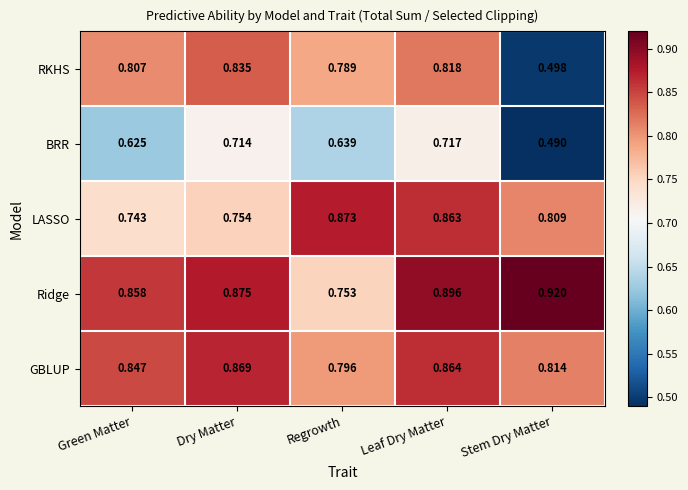

Rank the series by their maximum value, from highest to lowest.

Ridge, LASSO, GBLUP, RKHS, BRR